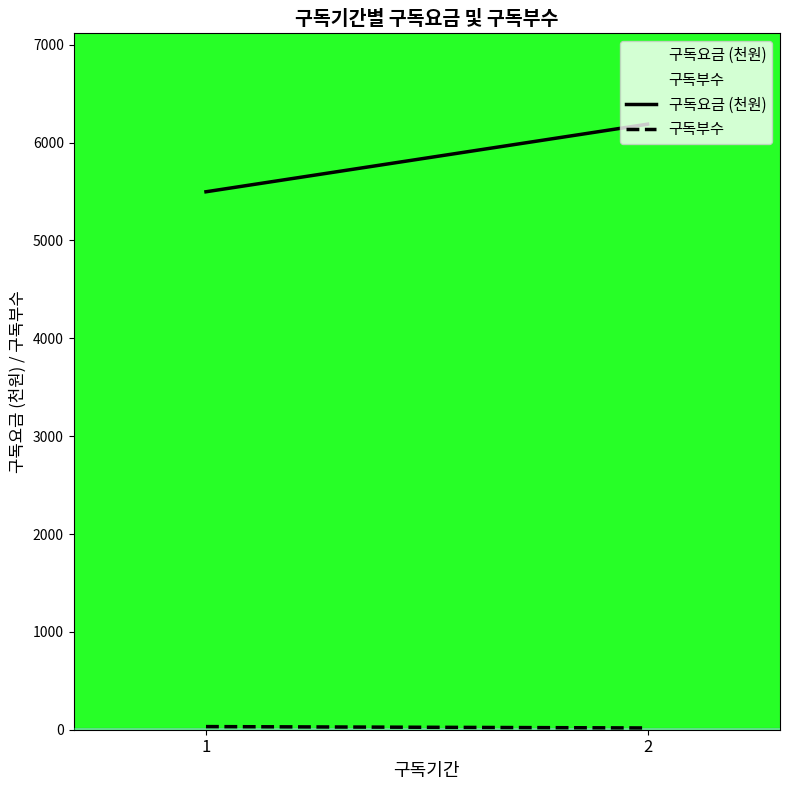

Rank the series at 1 from lowest to highest value.

구독부수, 구독요금 (천원)